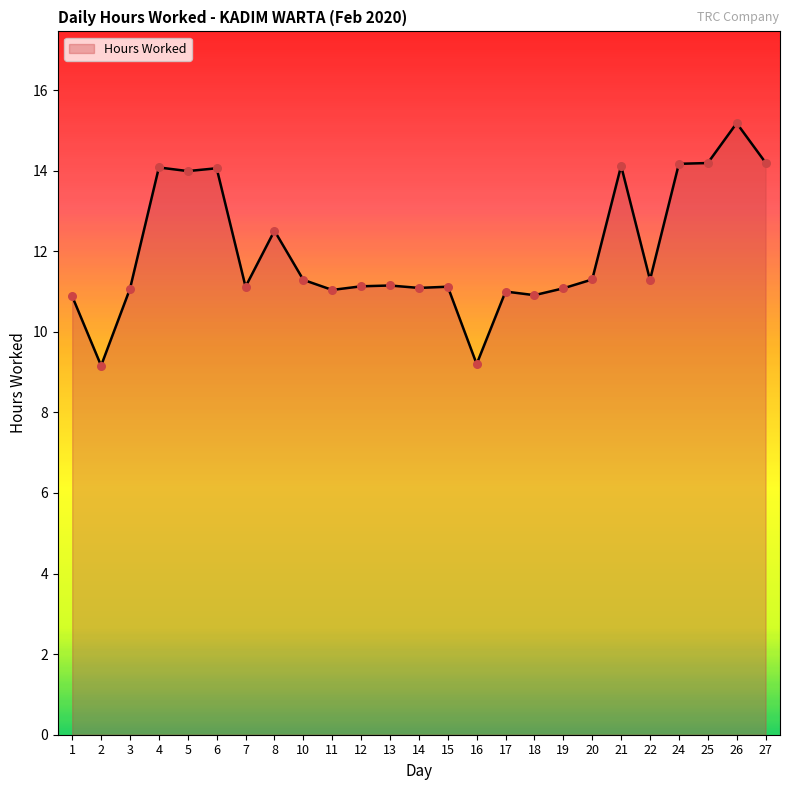

What is the change in value from 7 to 25?

+3.1